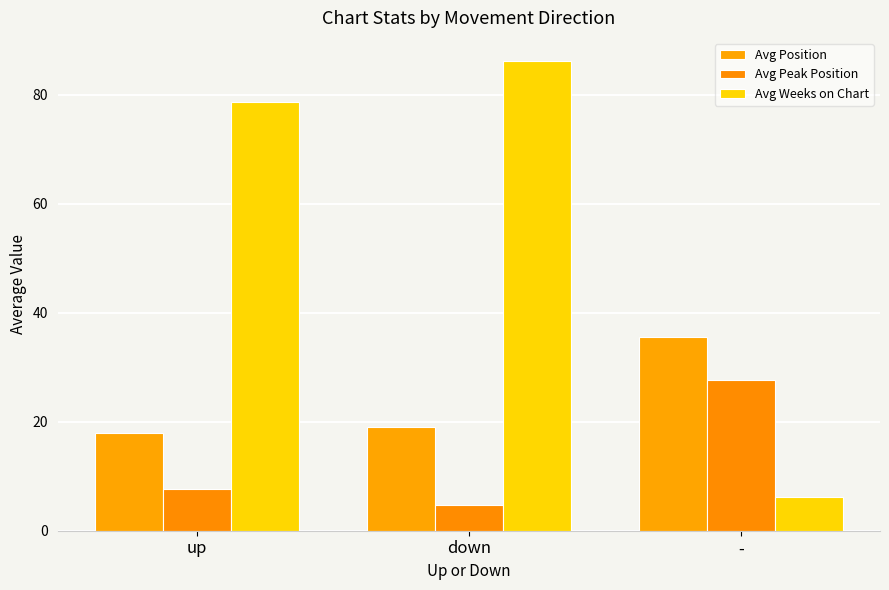

Reading right to left, list all the values displayed in this chart.

Avg Position: -=35.6	down=19.0	up=18.0
Avg Peak Position: -=27.6	down=4.7	up=7.7
Avg Weeks on Chart: -=6.2	down=86.2	up=78.7